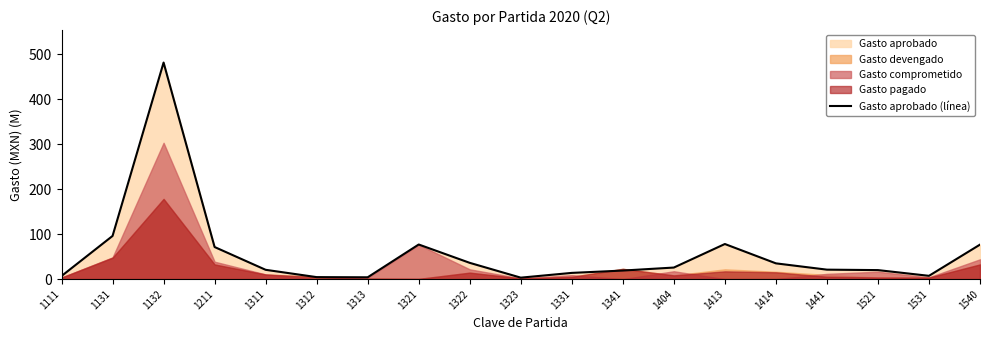

What is the average value?

57.7